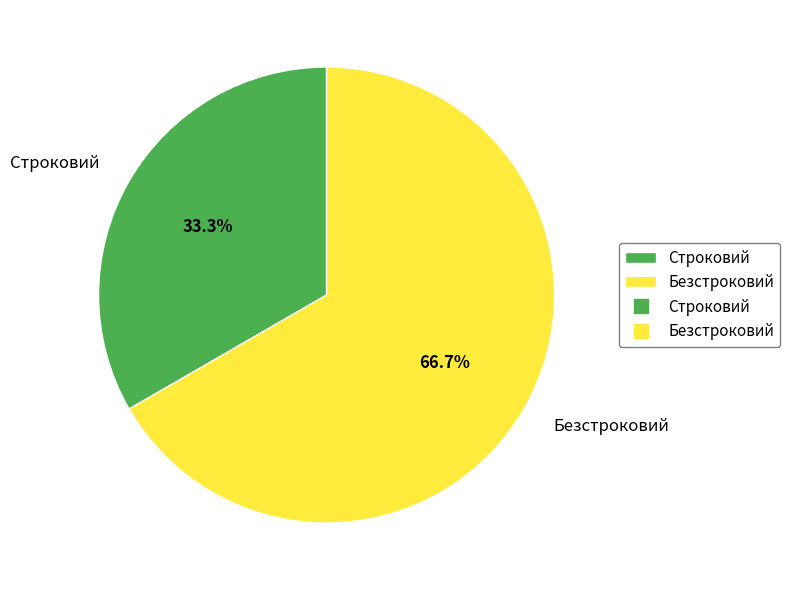

Do Безстроковий and Строковий together represent more than half of the pie?

Yes